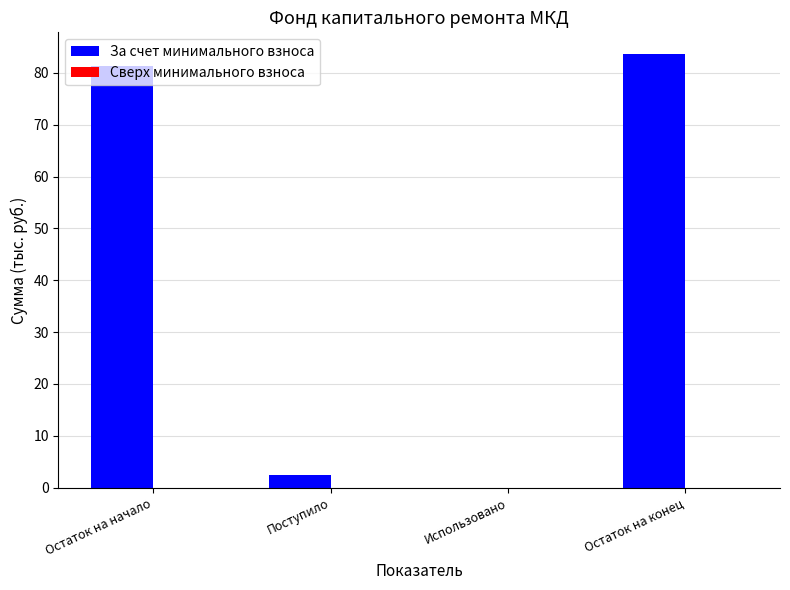

What is the ratio of the value at Остаток на конец to the value at Остаток на начало?

1.0